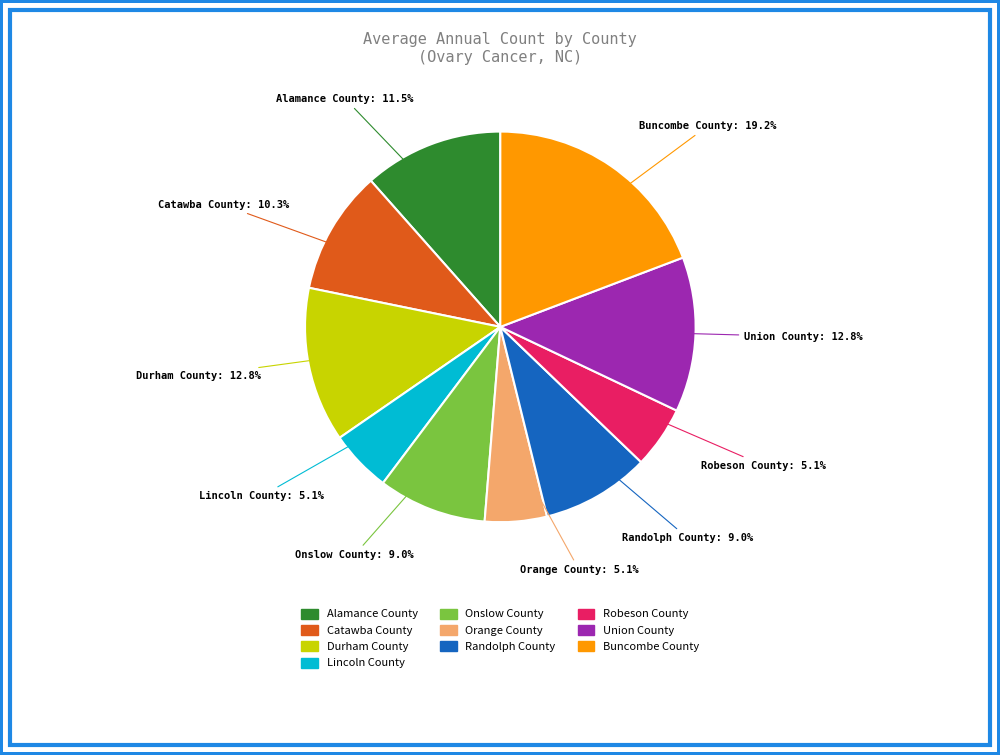

Which has a higher value, Durham County or Randolph County?

Durham County